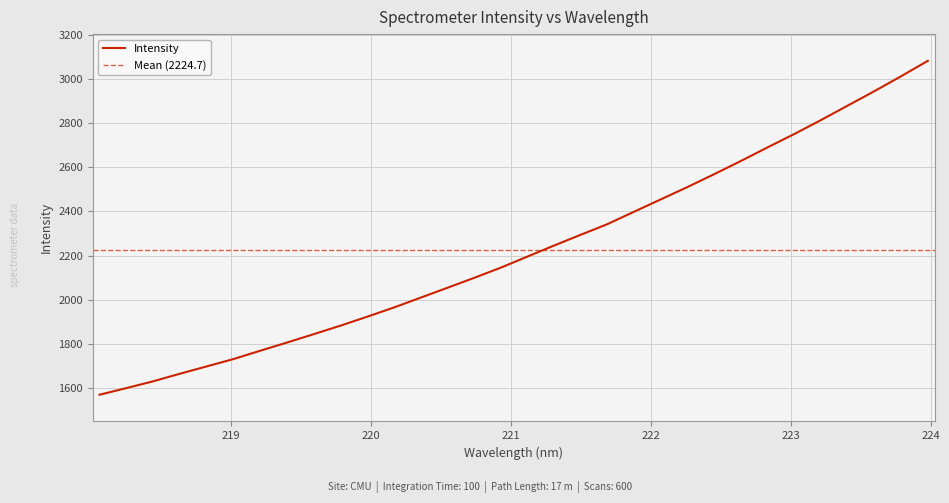

What is the approximate value at 218.0596?

1569.9